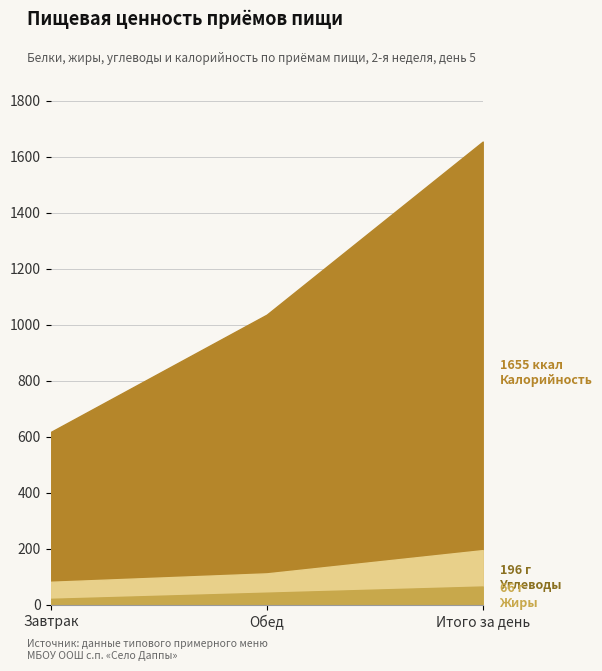

Does the chart have visible grid lines?

Yes